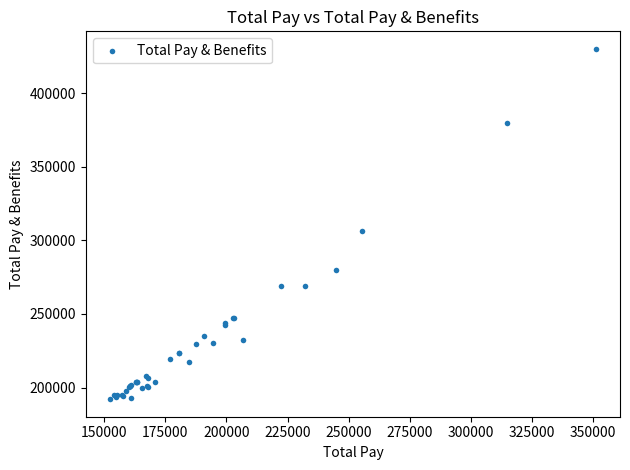

What Y value in the scatter plot is closest to 311101?

306586.0